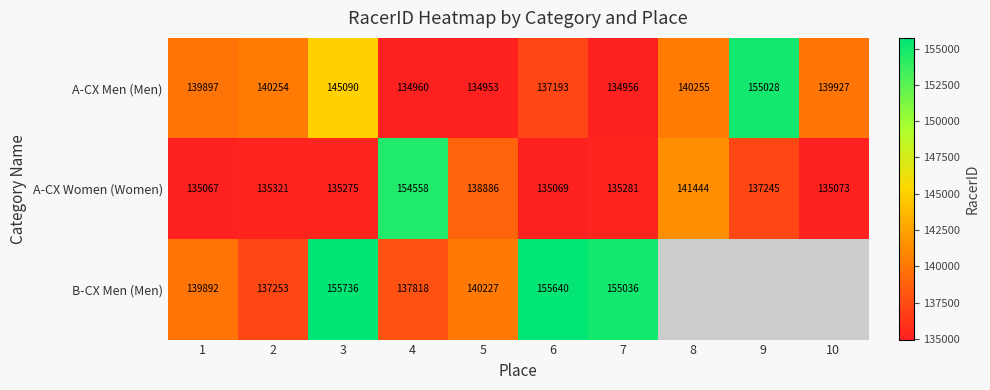

True or false: A-CX Women (Women) has a value of 198542.6 at 1.

False